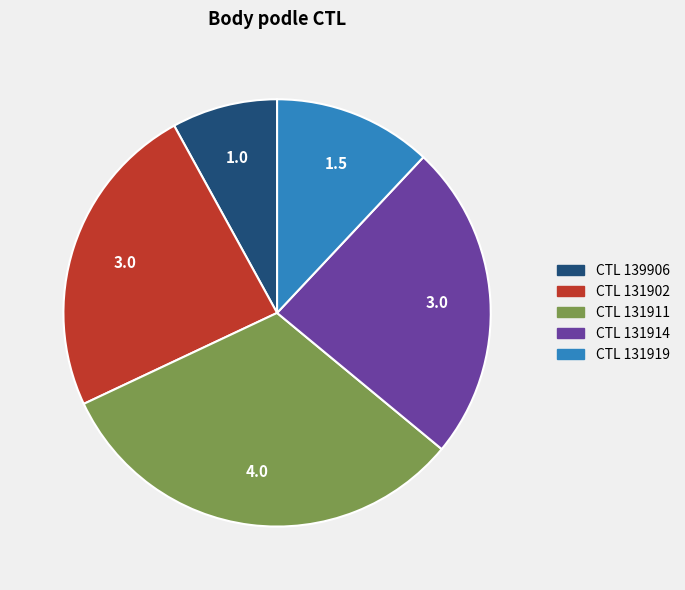

Is there any slice that represents more than half of the pie?

No